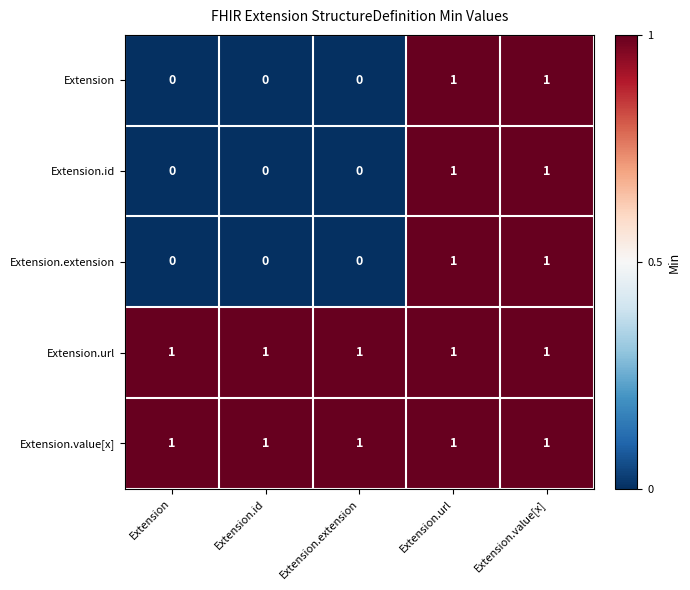

Reading right to left, transcribe all the data shown in this chart.

Extension: Extension.value[x]=1	Extension.url=1	Extension.extension=0	Extension.id=0	Extension=0
Extension.id: Extension.value[x]=1	Extension.url=1	Extension.extension=0	Extension.id=0	Extension=0
Extension.extension: Extension.value[x]=1	Extension.url=1	Extension.extension=0	Extension.id=0	Extension=0
Extension.url: Extension.value[x]=1	Extension.url=1	Extension.extension=1	Extension.id=1	Extension=1
Extension.value[x]: Extension.value[x]=1	Extension.url=1	Extension.extension=1	Extension.id=1	Extension=1